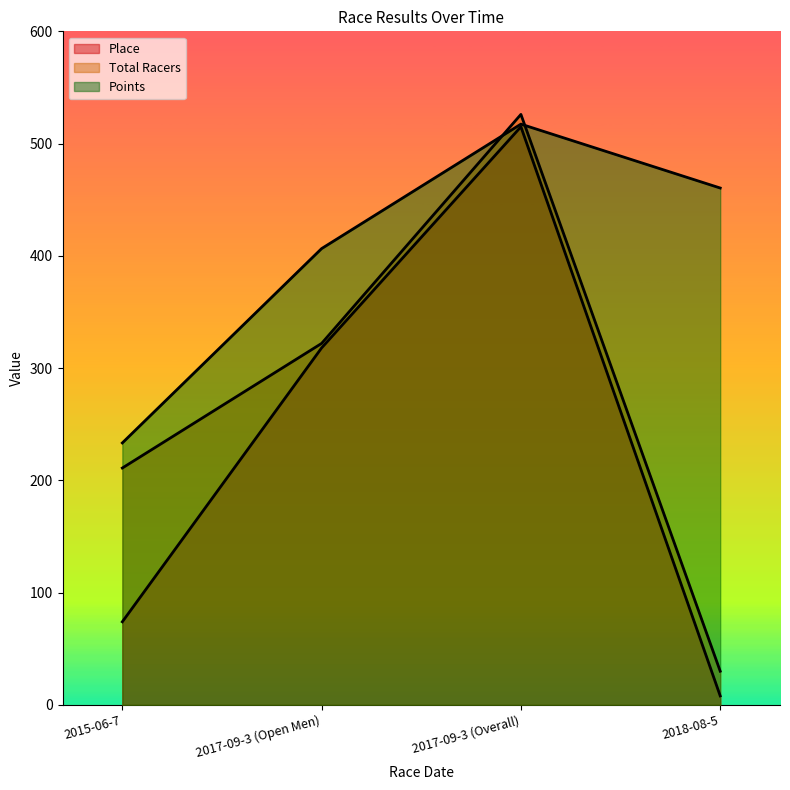

What is the lowest value of the Points series?

233.3